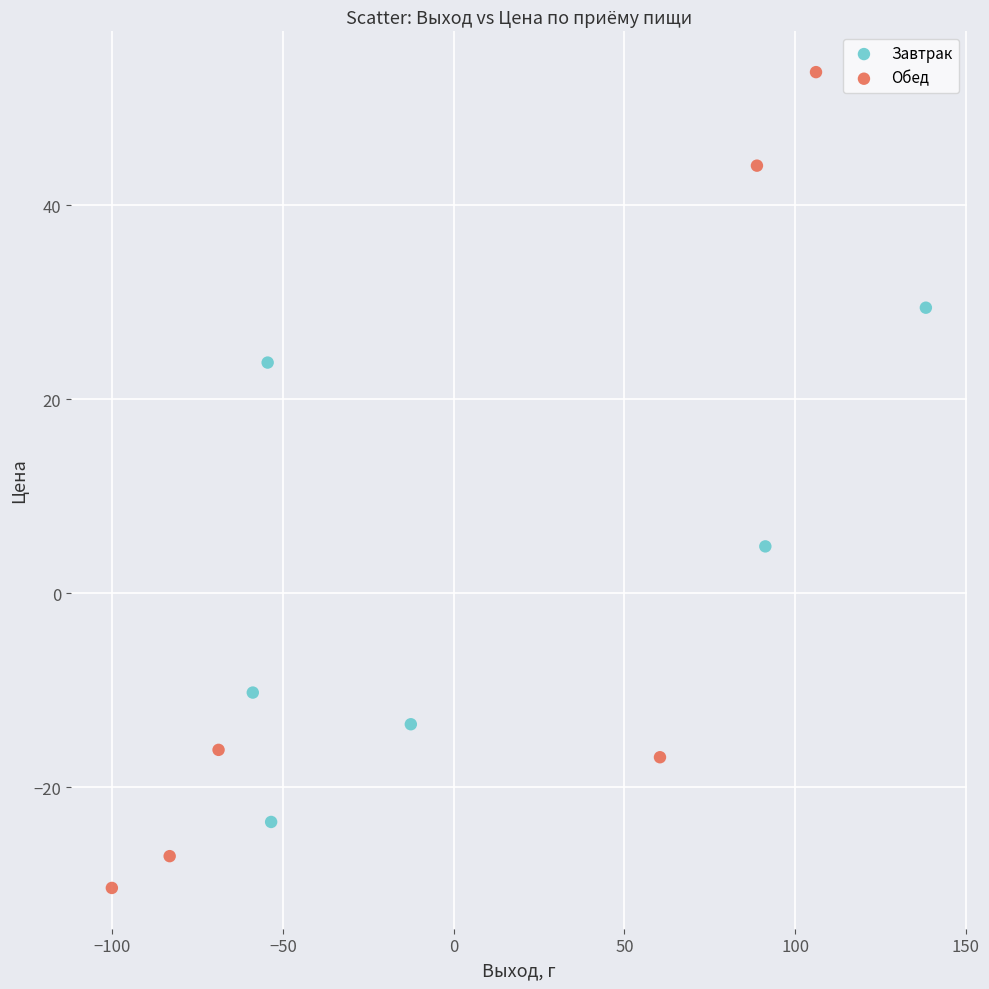

Which series contains the highest Y value?

Обед